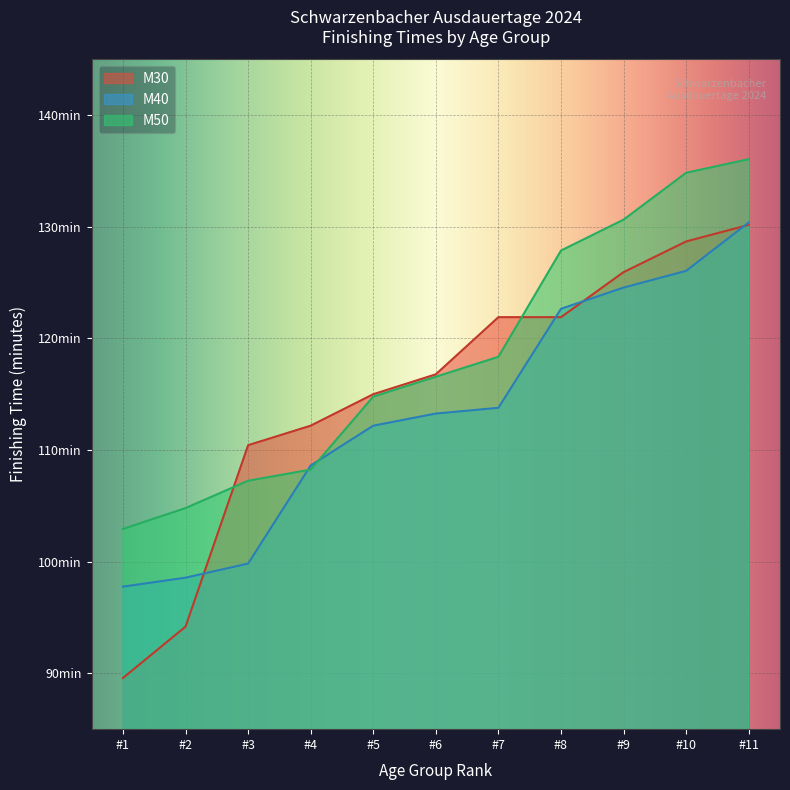

What are all the series names shown in the legend?

M30, M40, M50